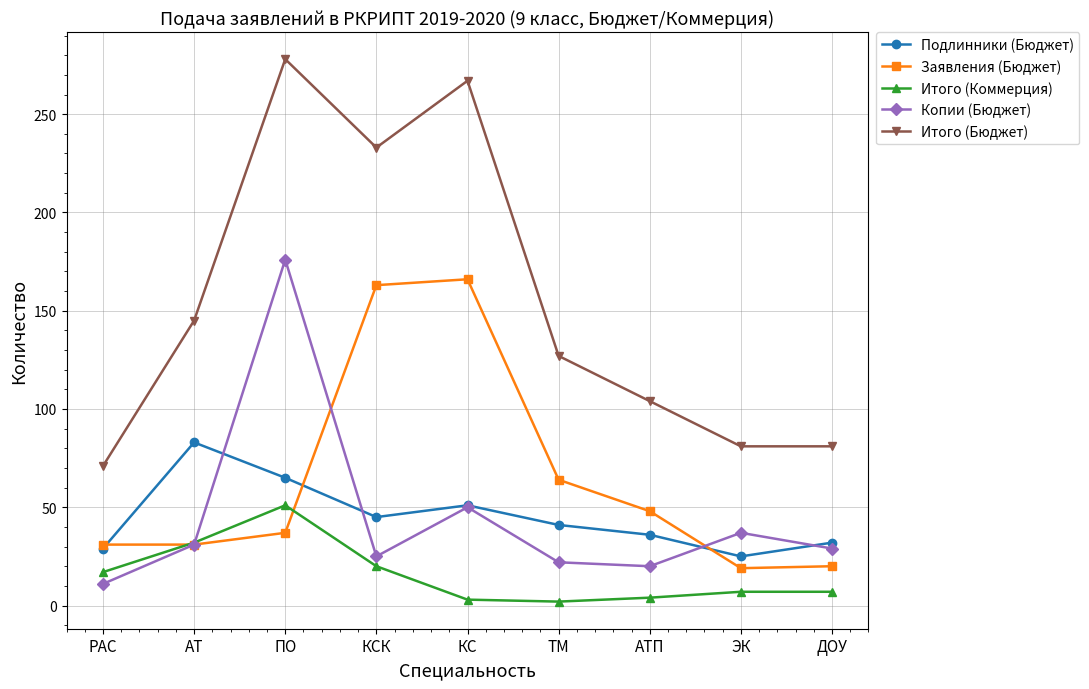

The Заявления (Бюджет) series shows 31 at РАС. True or false?

True